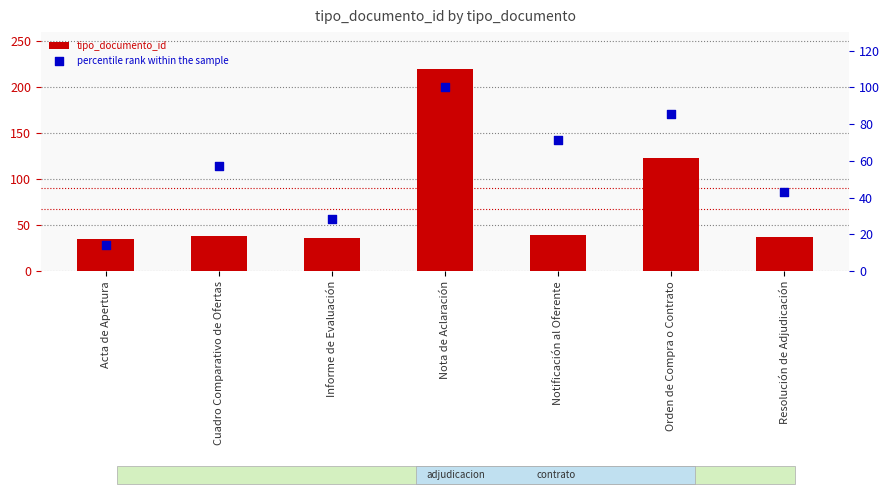

At which category is the sum across all series the highest?

Nota de Aclaración